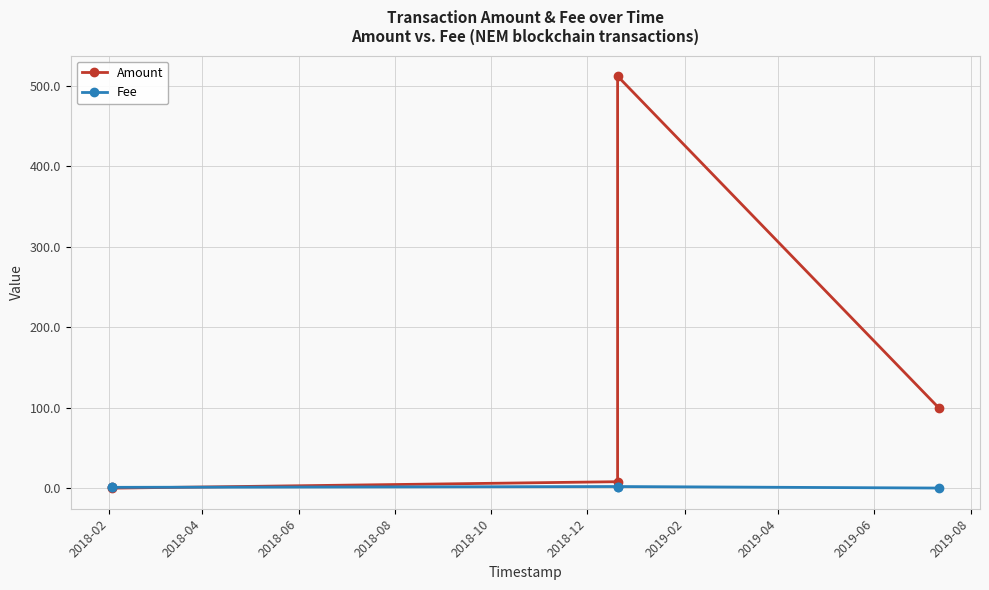

True or false: Fee has more than 2 interior local peaks.

False